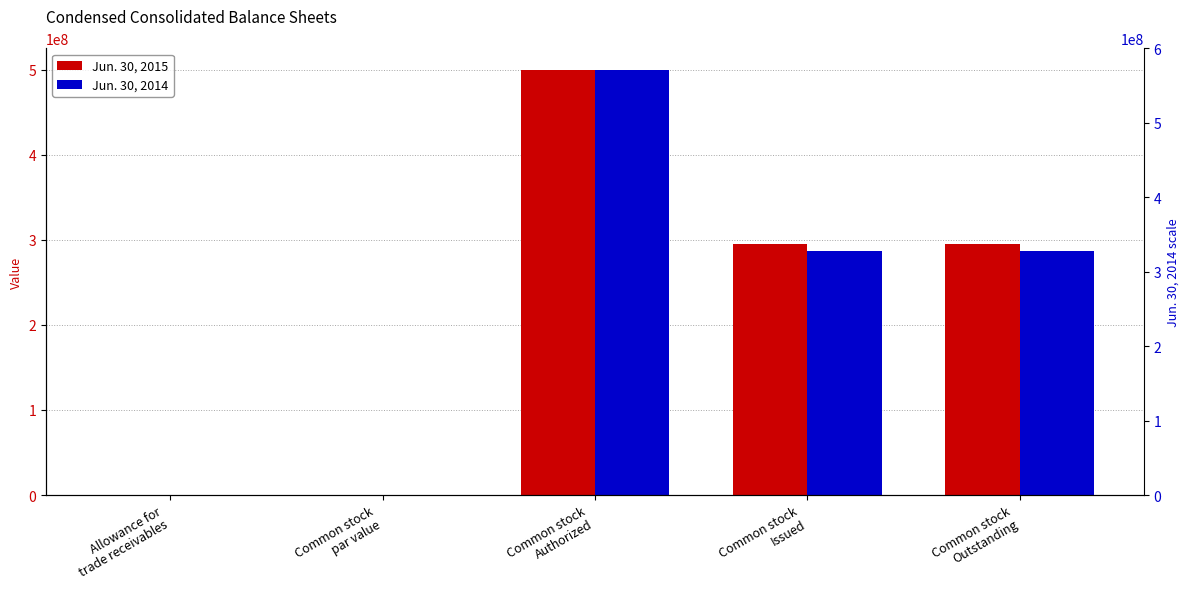

How many bars are there in each group?

2